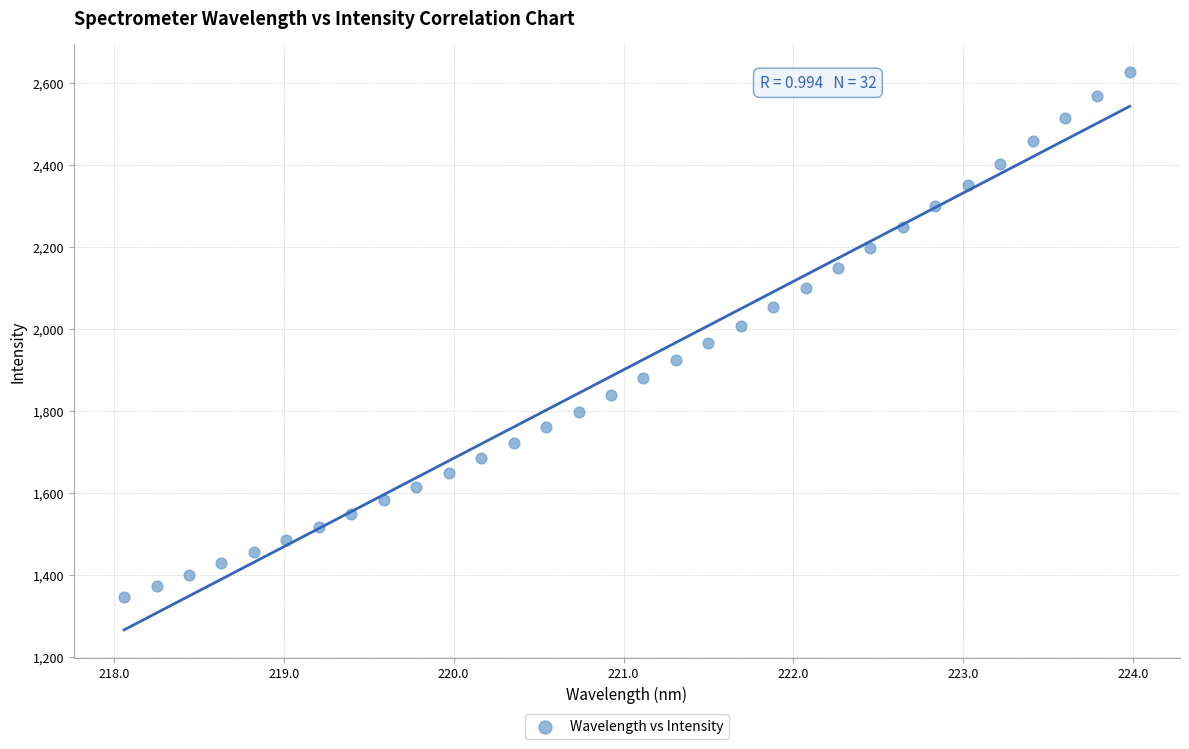

What is the range of X values (max minus min)?

5.9